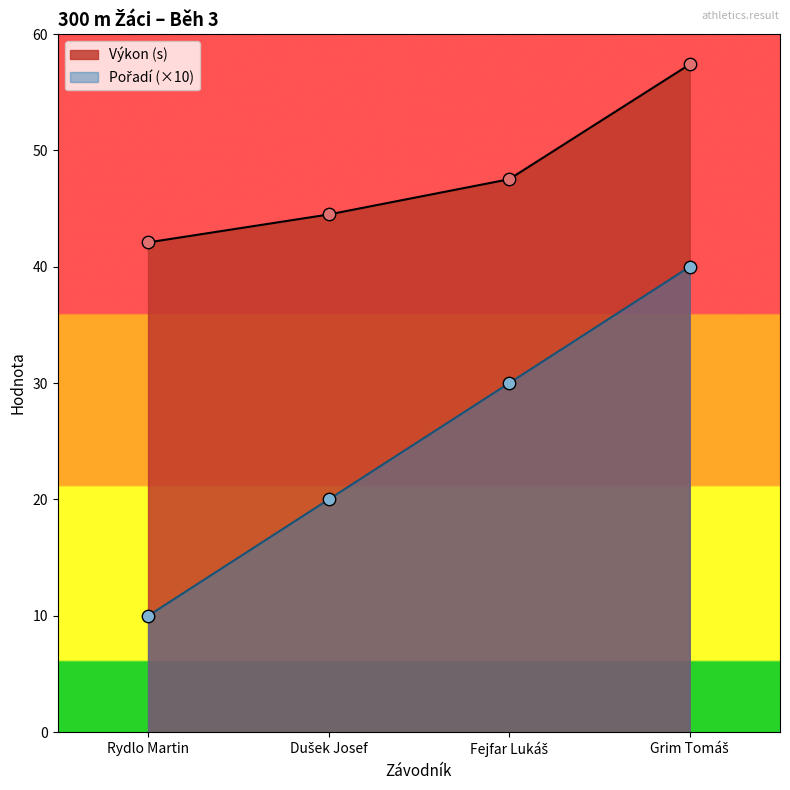

Which series contains the highest Y value?

Výkon